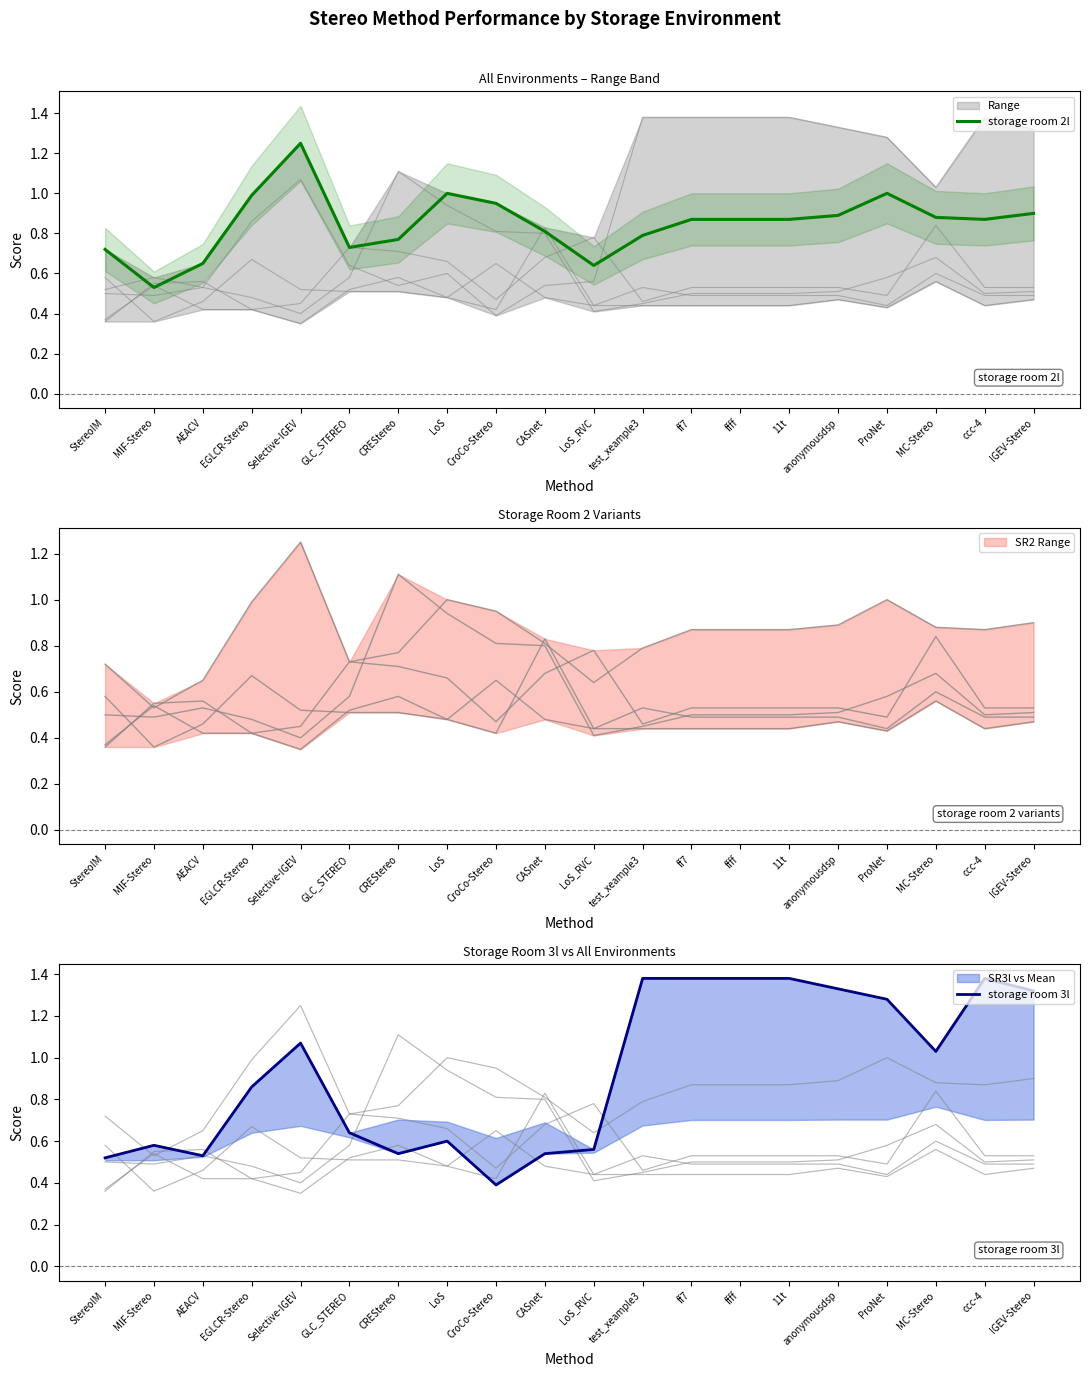

List the series in order of their peak value, lowest first.

storage room 2l, storage room 3l